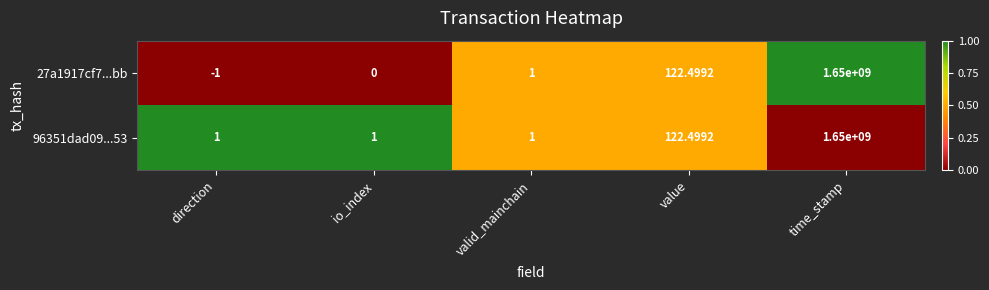

Rank the categories by 27a1917cf7...bb value from highest to lowest.

time_stamp, value, valid_mainchain, io_index, direction